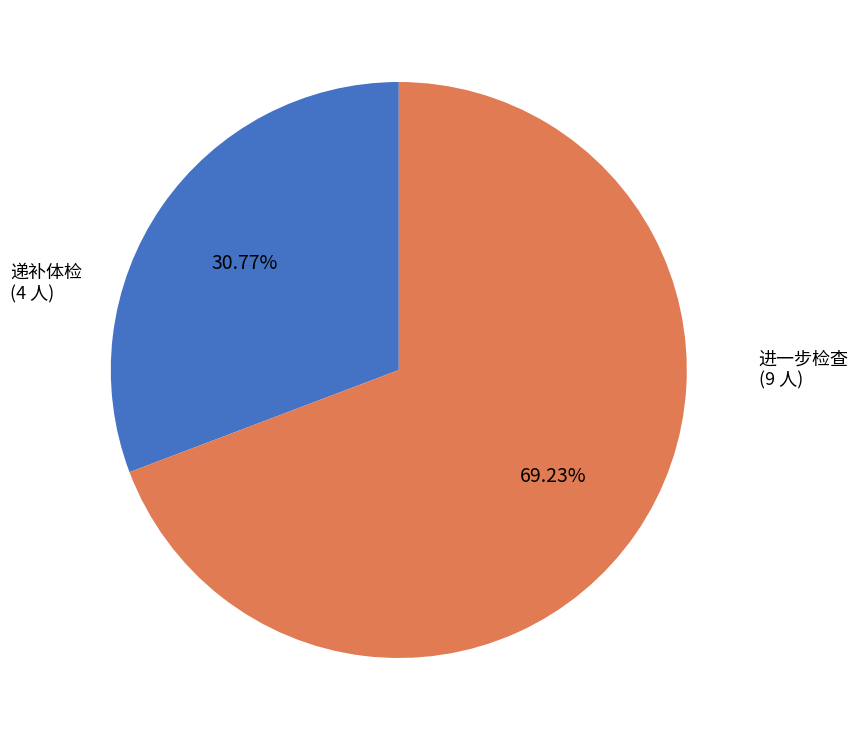

To the nearest percent, what is the difference between the largest and smallest slice percentages?

38%